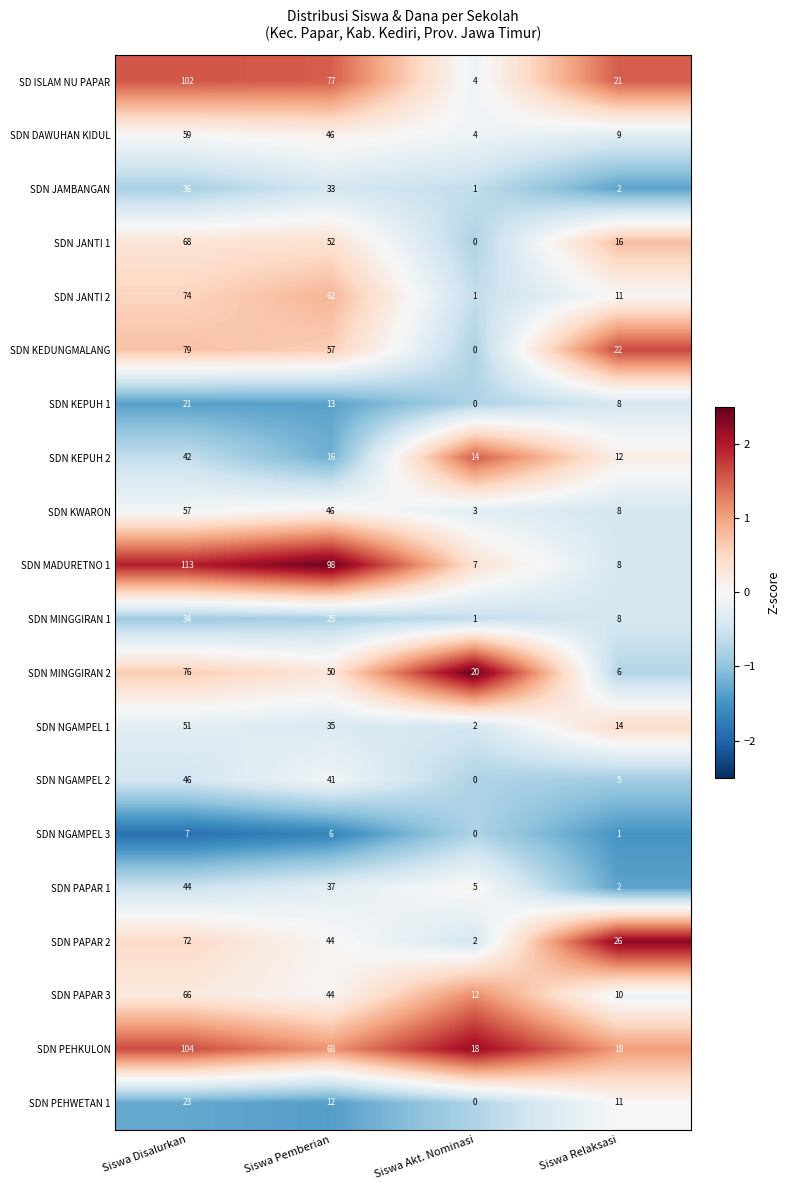

What is the maximum value for SDN KWARON?

57